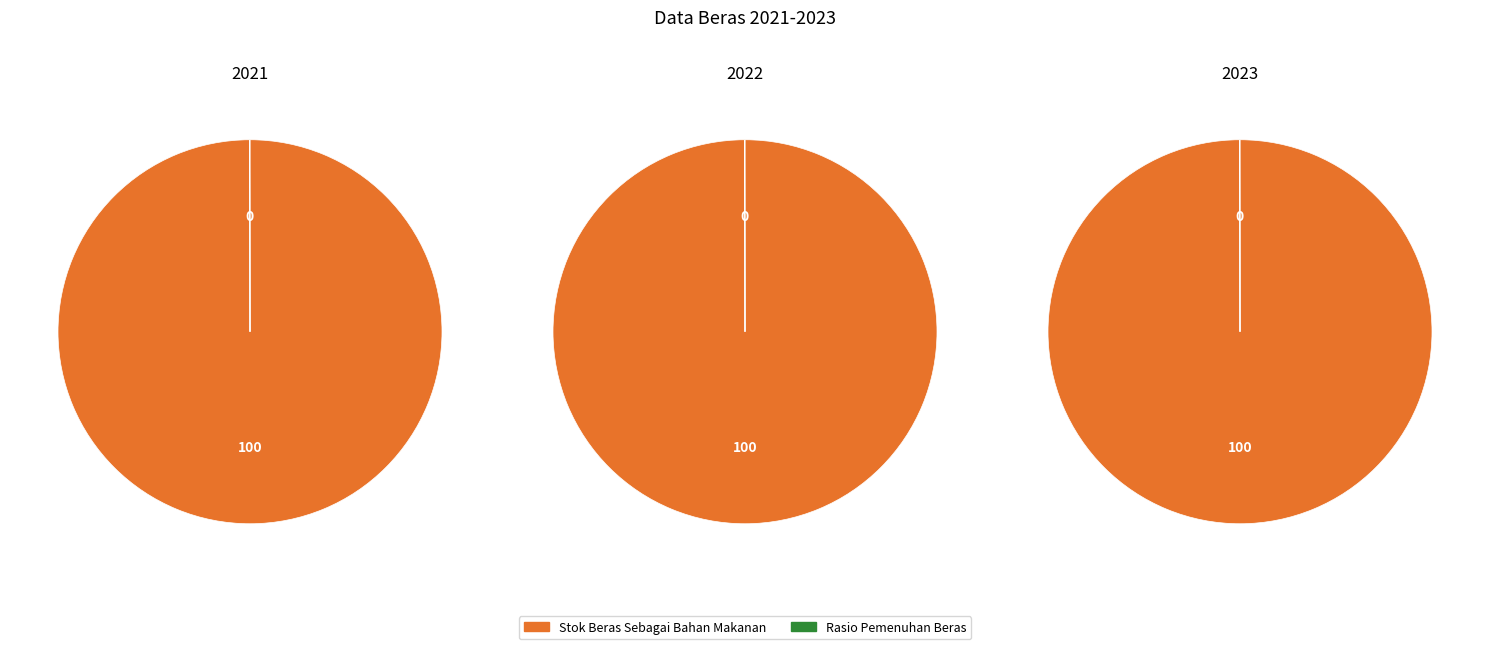

Which slice is the smallest?

Rasio Pemenuhan Beras